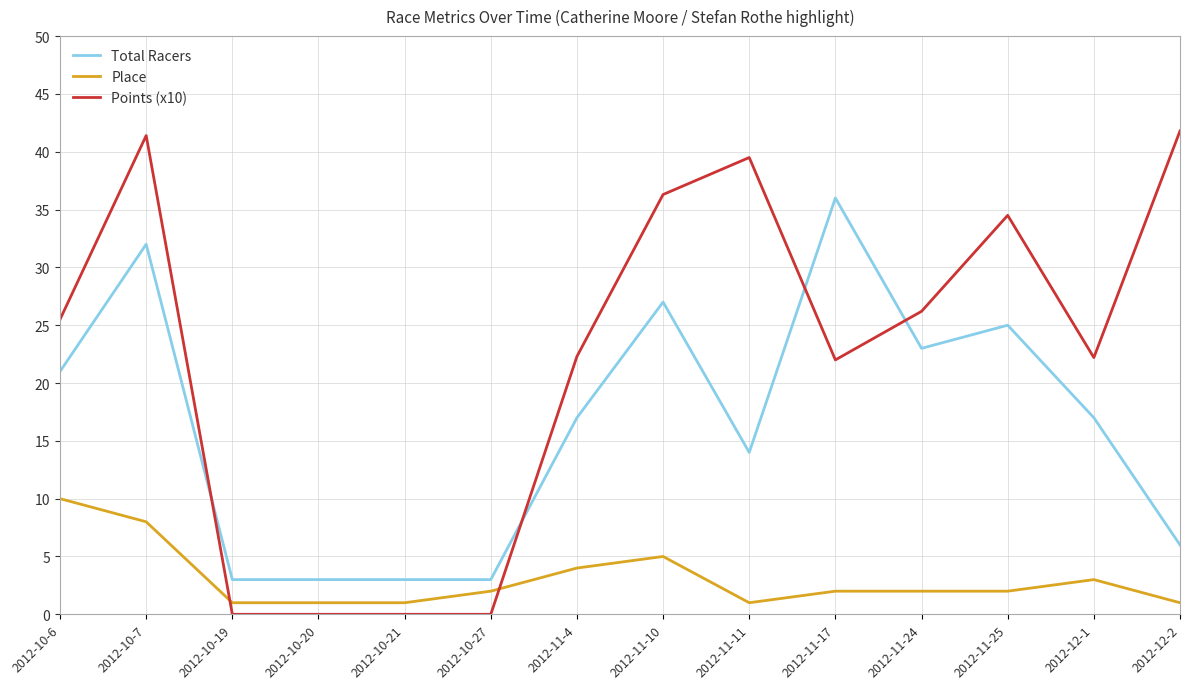

What is the difference between the highest and lowest values at 2012-10-27?

3.0